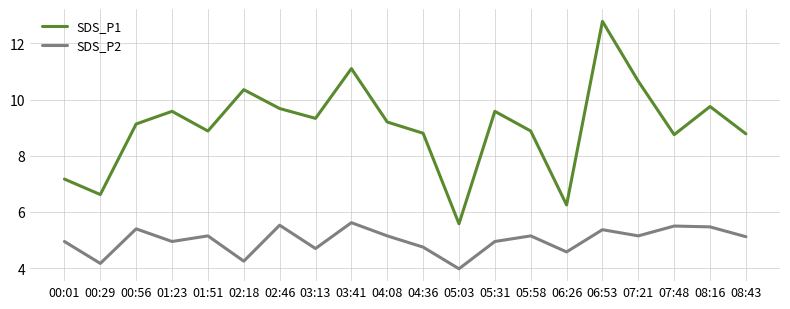

Rank the series at 07:21 from lowest to highest value.

SDS_P2, SDS_P1